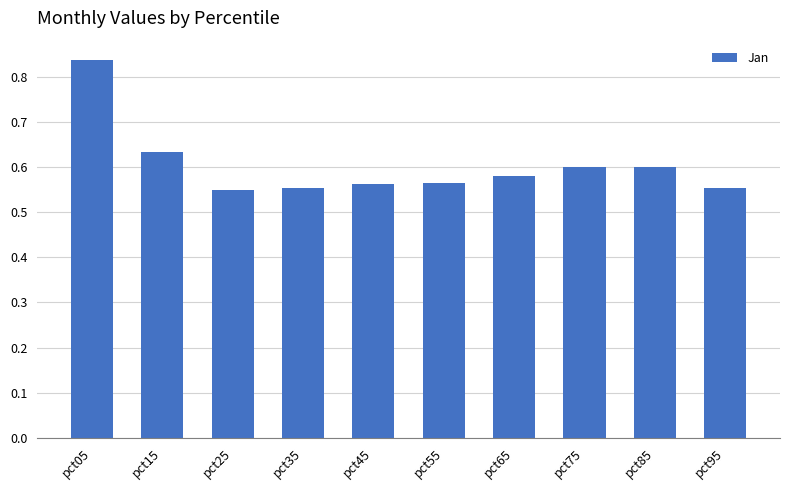

At which category does the chart reach its peak across all series?

pct05